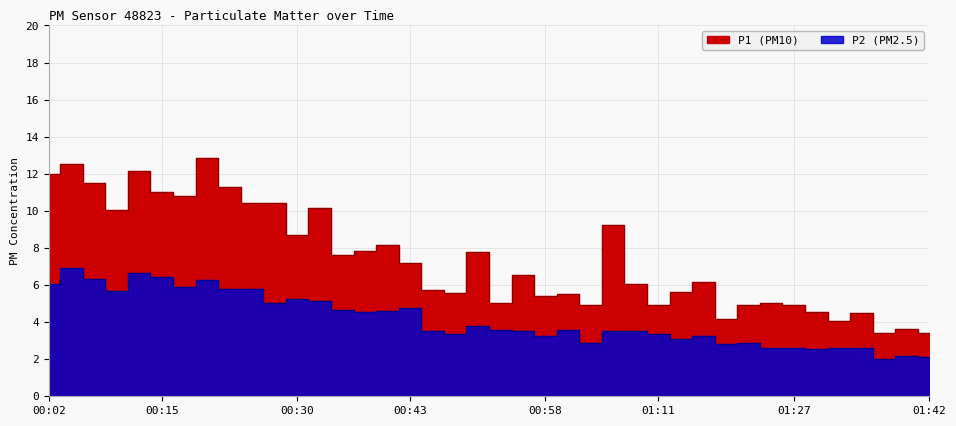

How many data points in P2 are above 3?

29